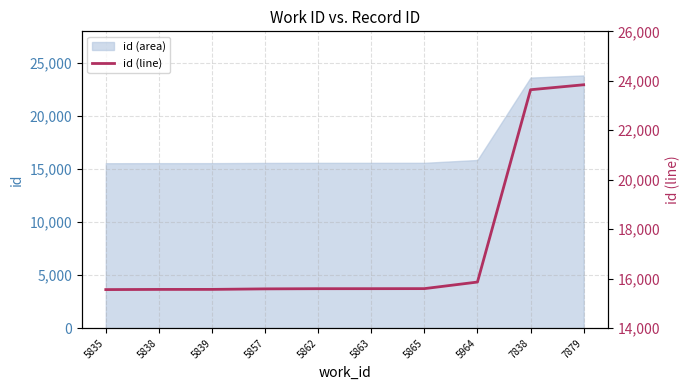

Reading right to left, extract all data points from this chart.

7879=23840	7838=23639	5964=15865	5865=15599	5863=15597	5862=15596	5857=15589	5839=15568	5838=15567	5835=15560